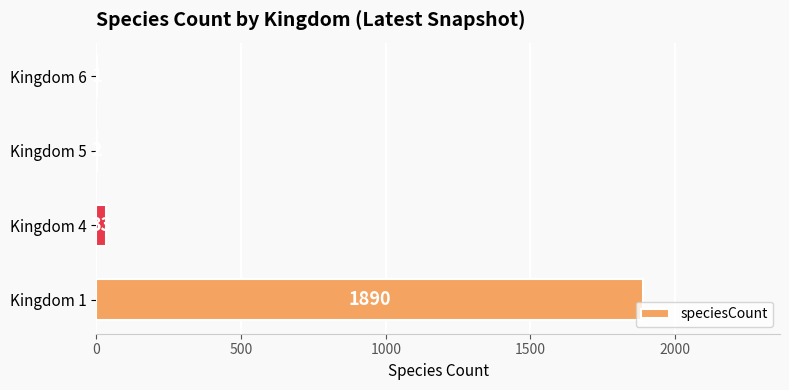

At which category does the chart reach its peak across all series?

Kingdom 1